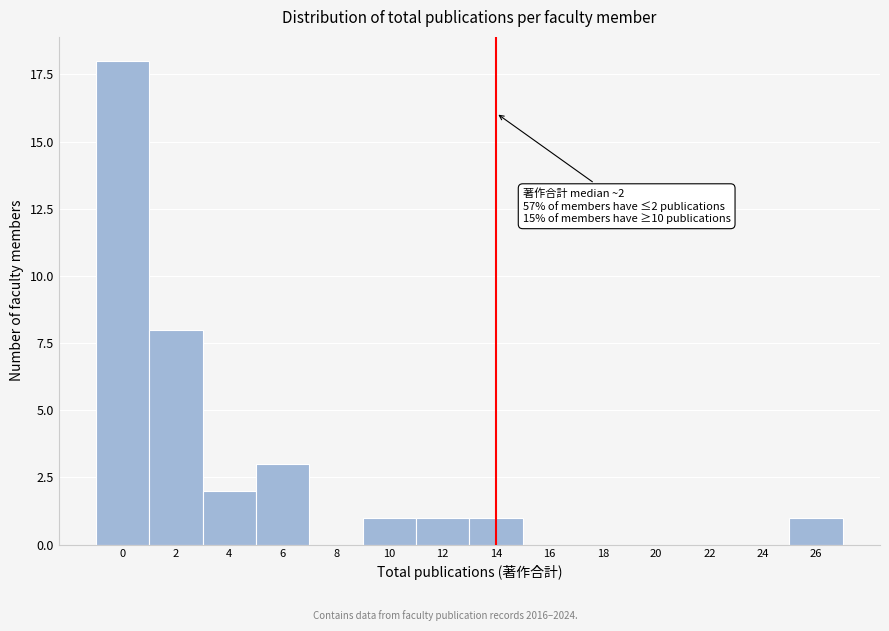

Reading left to right, what are all the values shown in this chart?

0=18	2=8	4=2	6=3	8=0	10=1	12=1	14=1	16=0	18=0	20=0	22=0	24=0	26=1